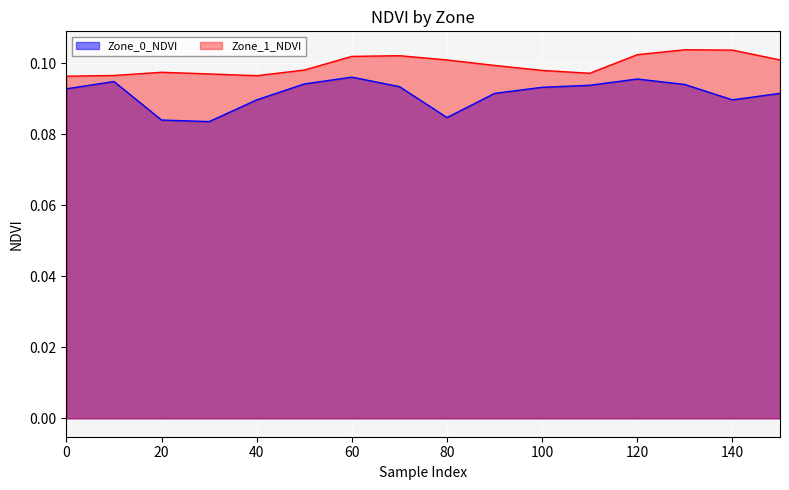

In Zone_0_NDVI, how many points are higher than both neighbors (excluding endpoints)?

3